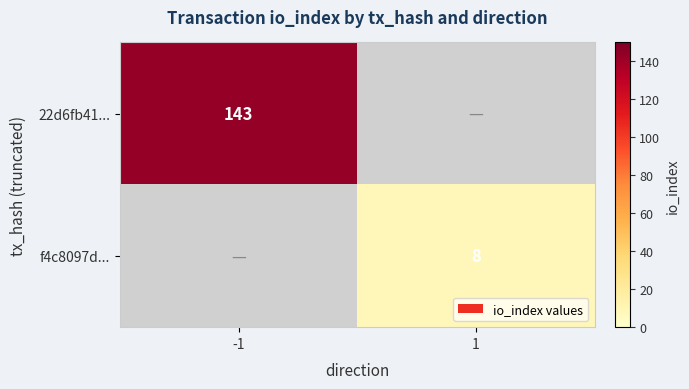

What is the smallest value displayed?

8.0